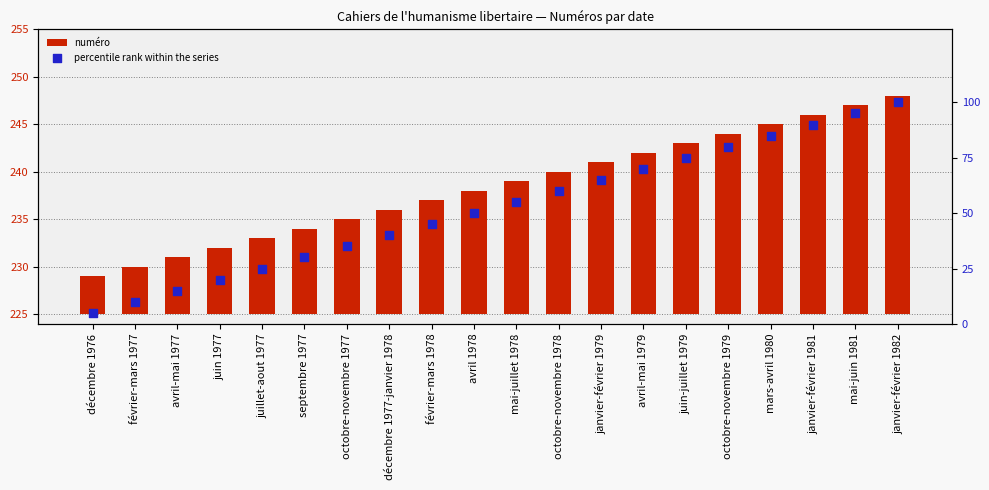

At how many categories does at least one series exceed 99?

1